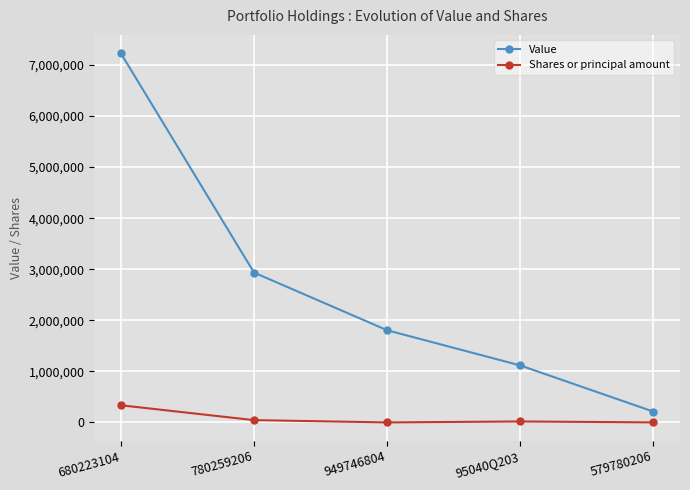

Rank the series by their maximum value, from highest to lowest.

Value, Shares or principal amount